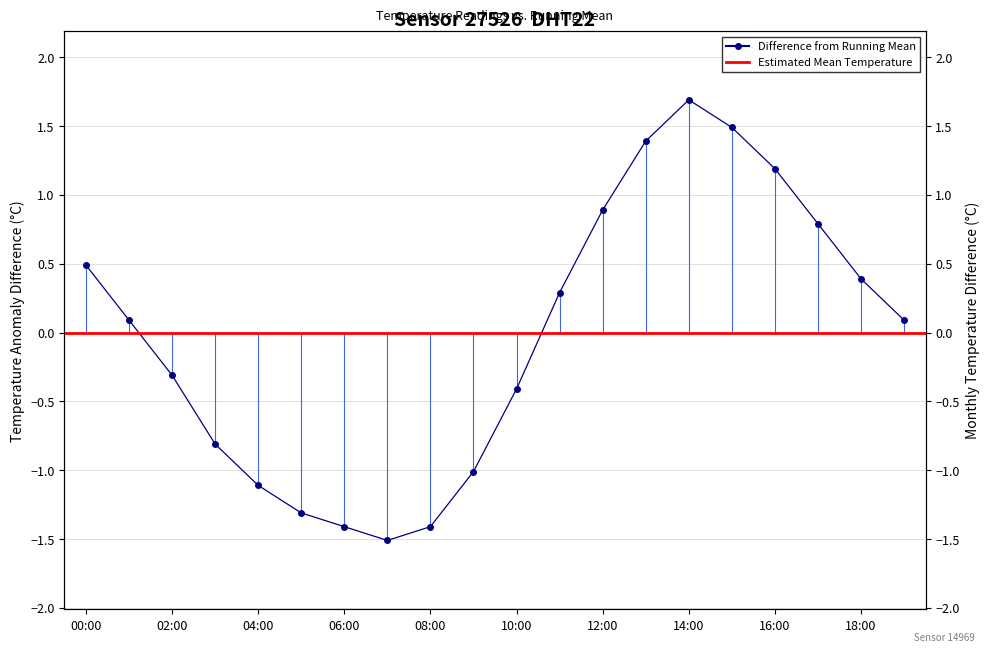

What is the difference between the values at 09:00 and 01:00?

1.1